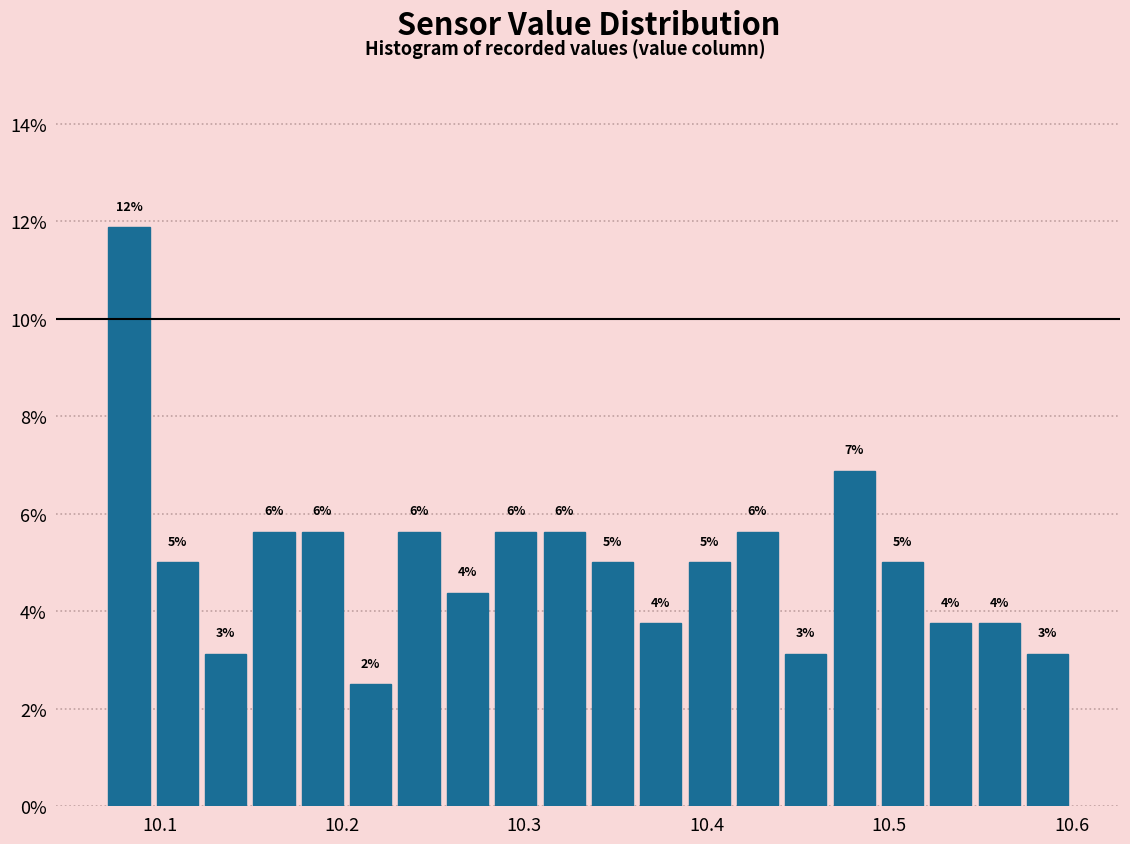

Read against the x-axis, roughly where is the centre of the tallest bar?

10.08